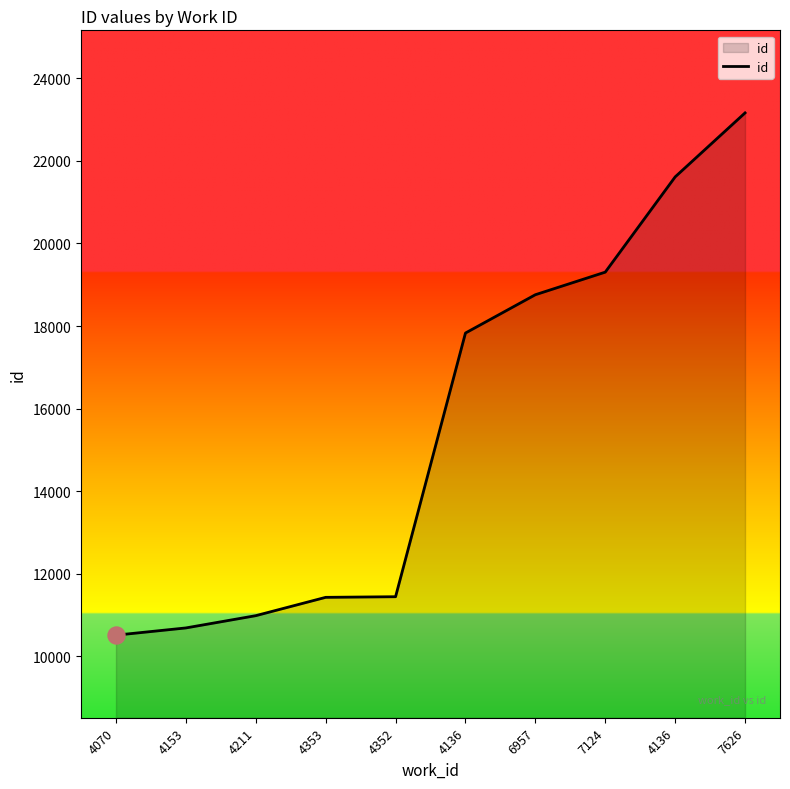

Which has a higher value, 4070 or 4211?

4211